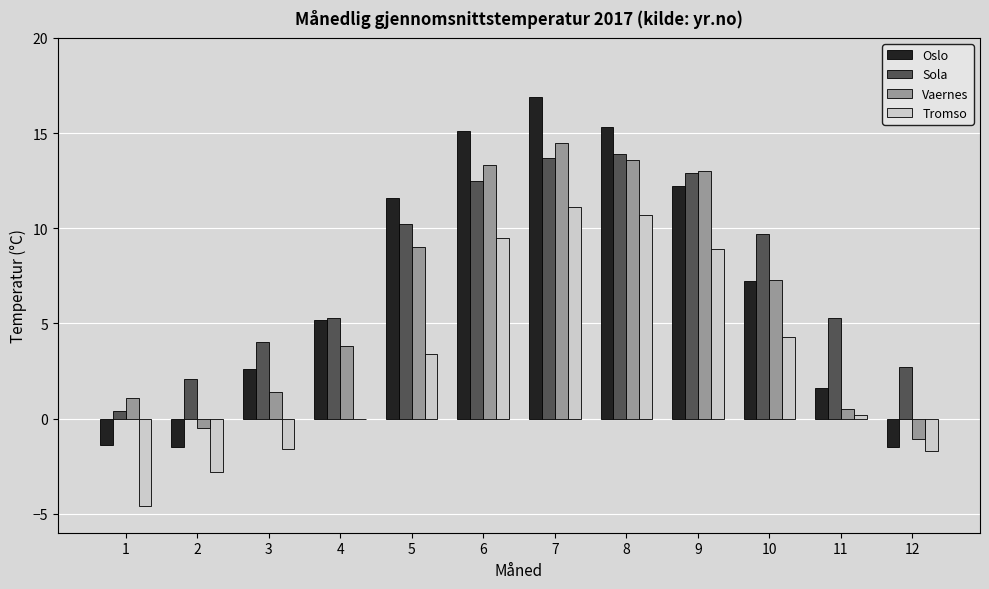

What is the total value across all series at 5?

34.2